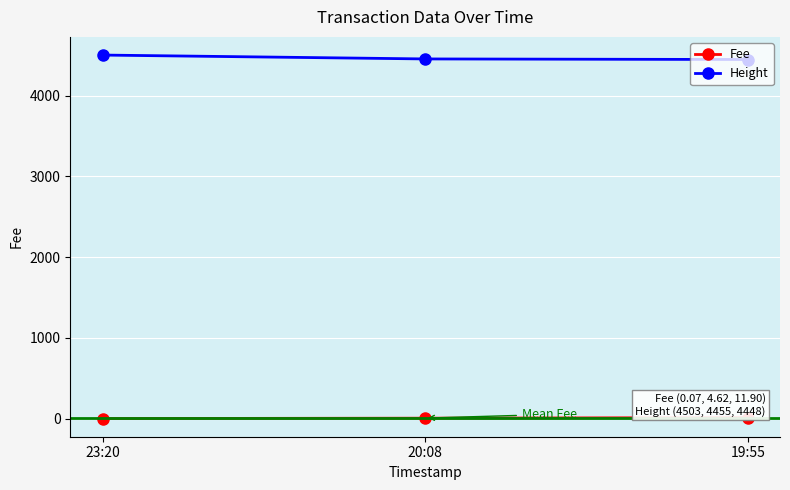

What is the spread (max minus min) of values at 20:08?

4450.4